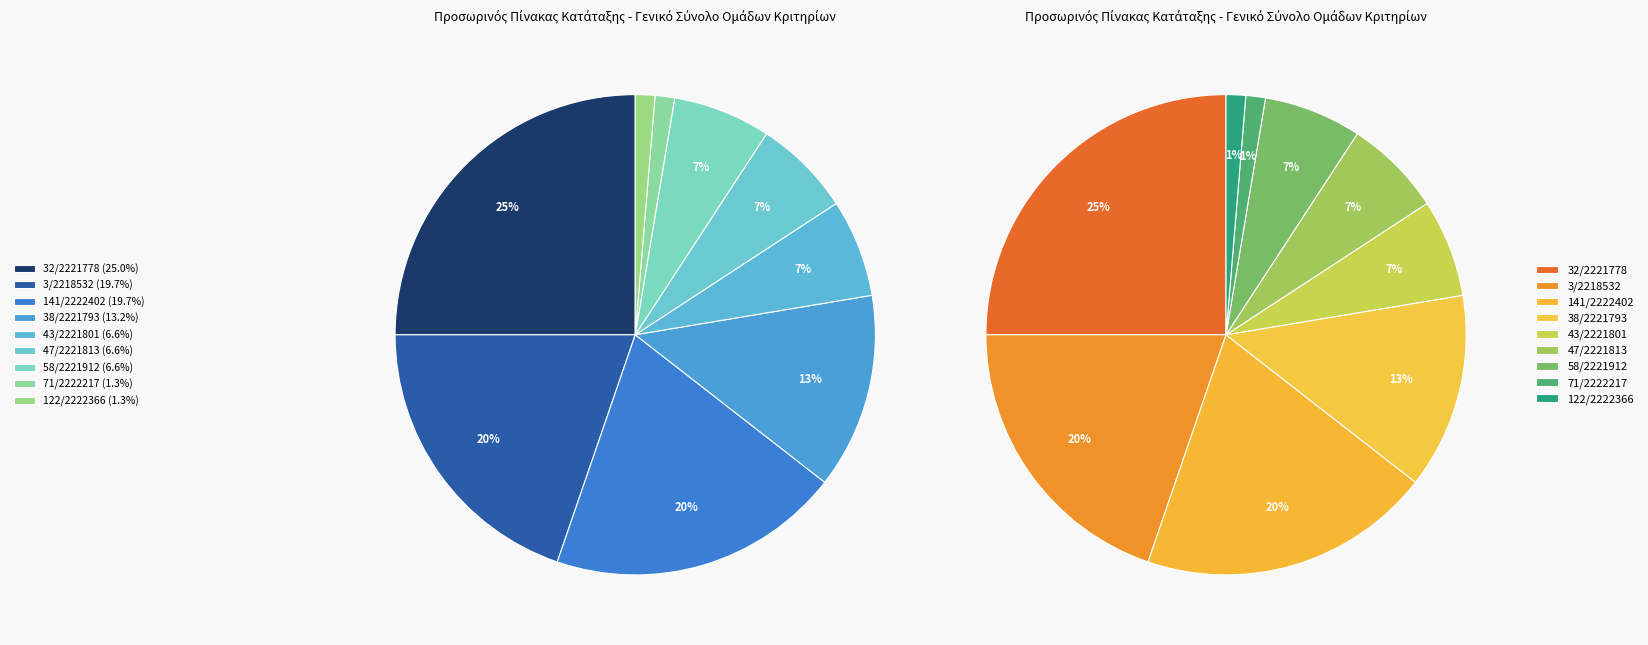

Between 122/2222366 and 58/2221912, which is larger?

58/2221912